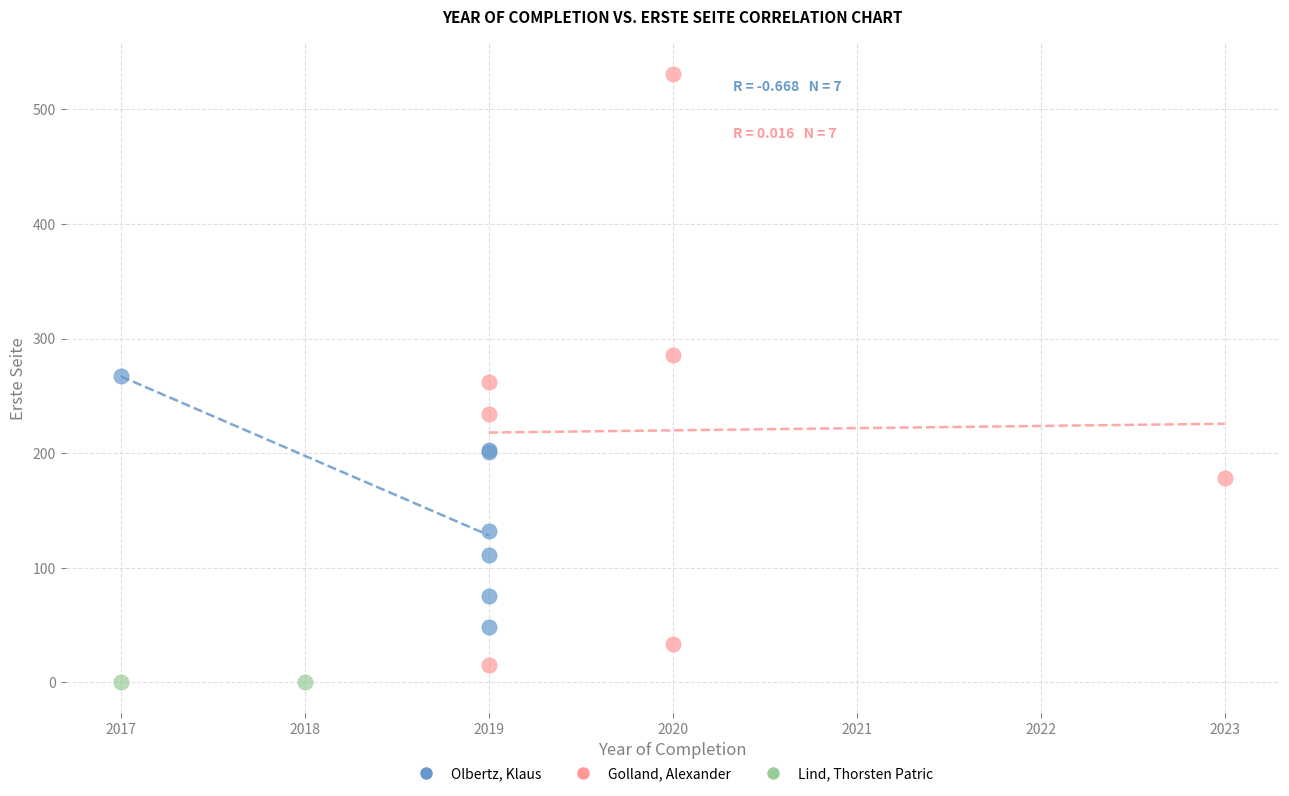

What are all the series names shown in the legend?

Olbertz, Klaus, Golland, Alexander, Lind, Thorsten Patric